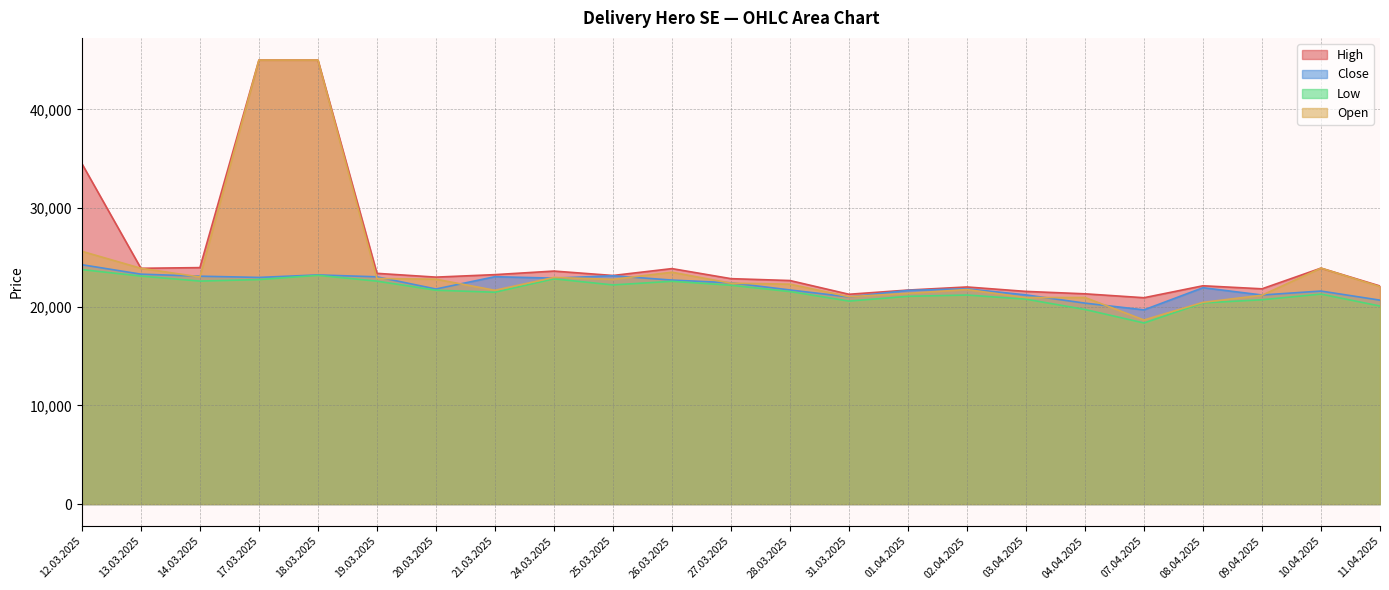

How many series are shown in this chart?

4